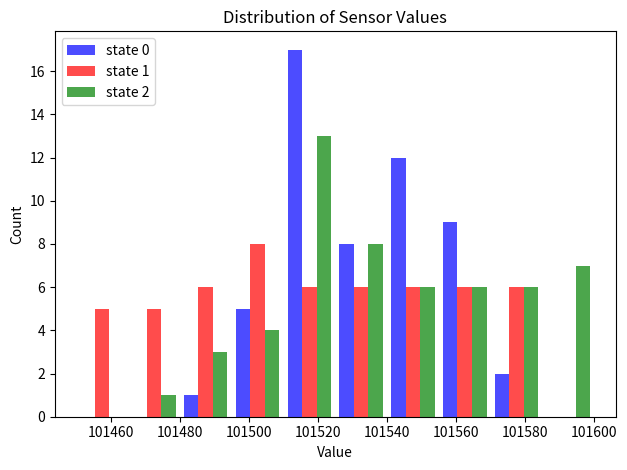

In the state 2 series, which range on the x-axis has the tallest bar?

101510 to 101525